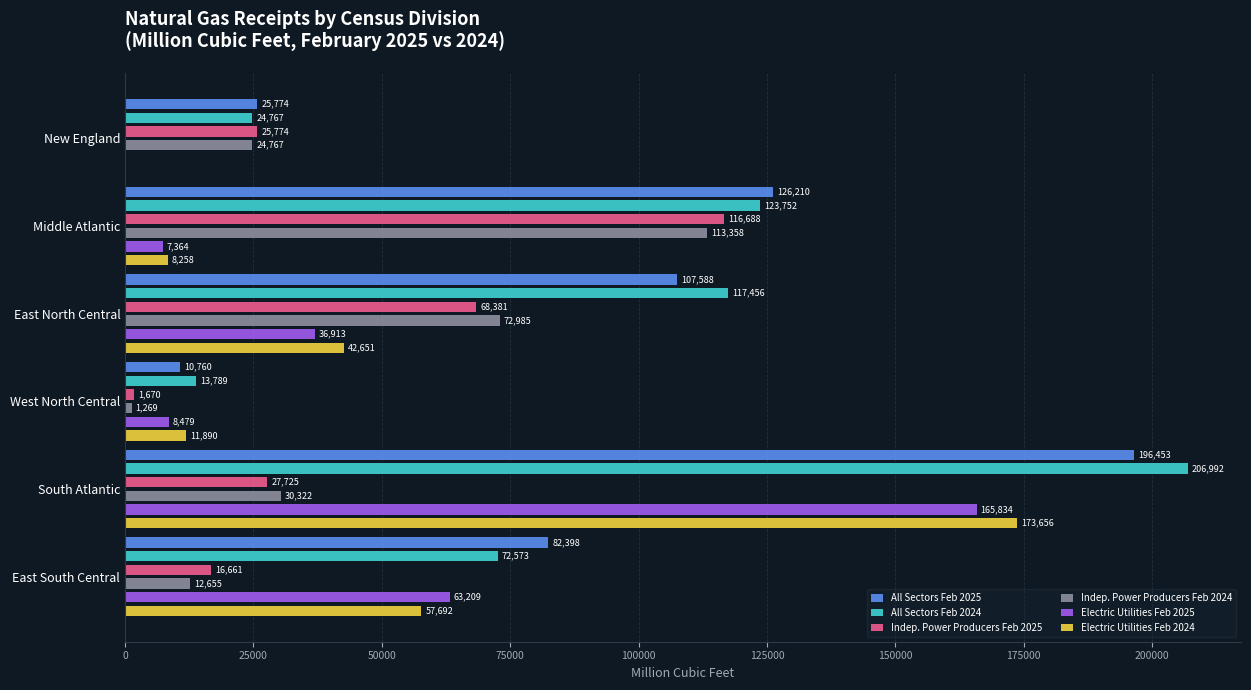

How many values in the Indep. Power Producers Feb 2025 series exceed 27725?

2